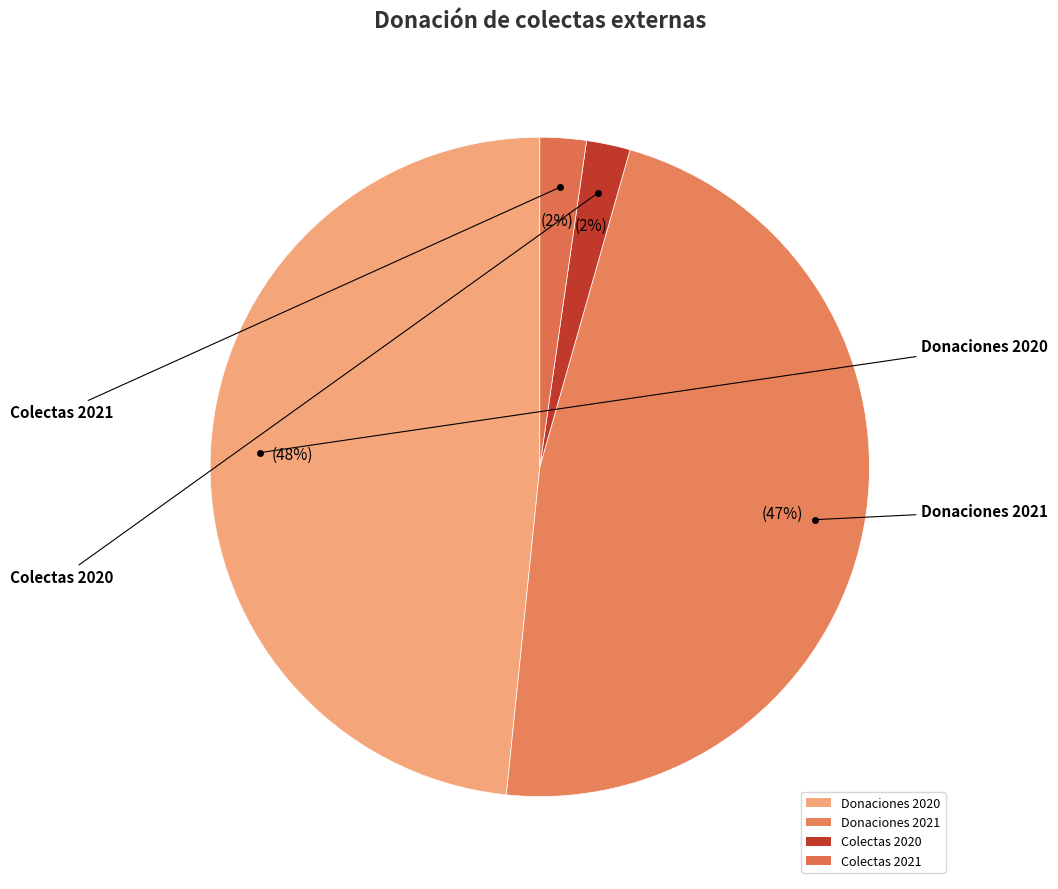

How many segments does this pie chart have?

4